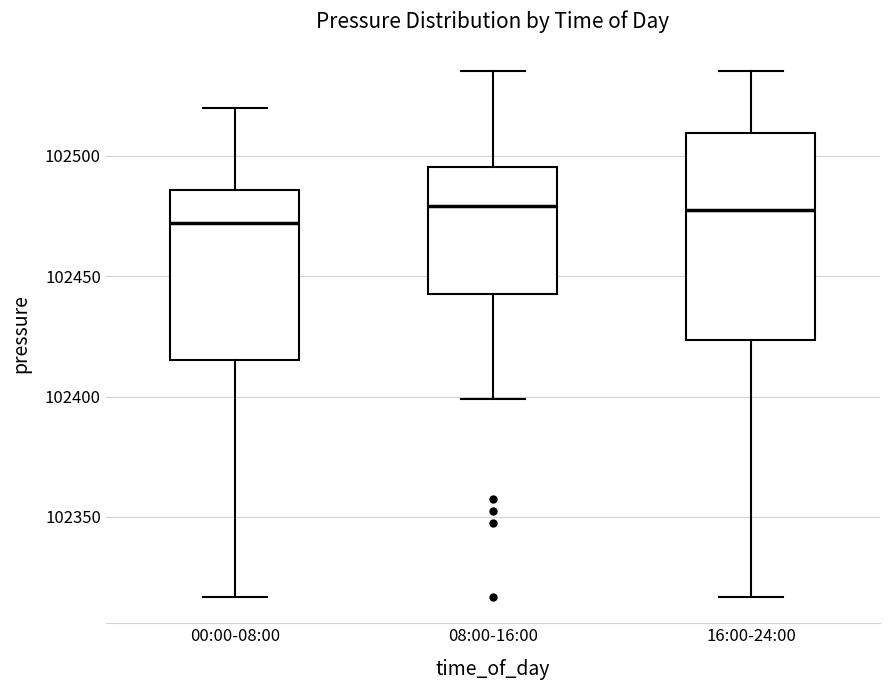

Where is the upper edge of the box for 16:00-24:00 on the y-axis? The values are not printed on the chart, so give them approximately, as read against the axis.

102510